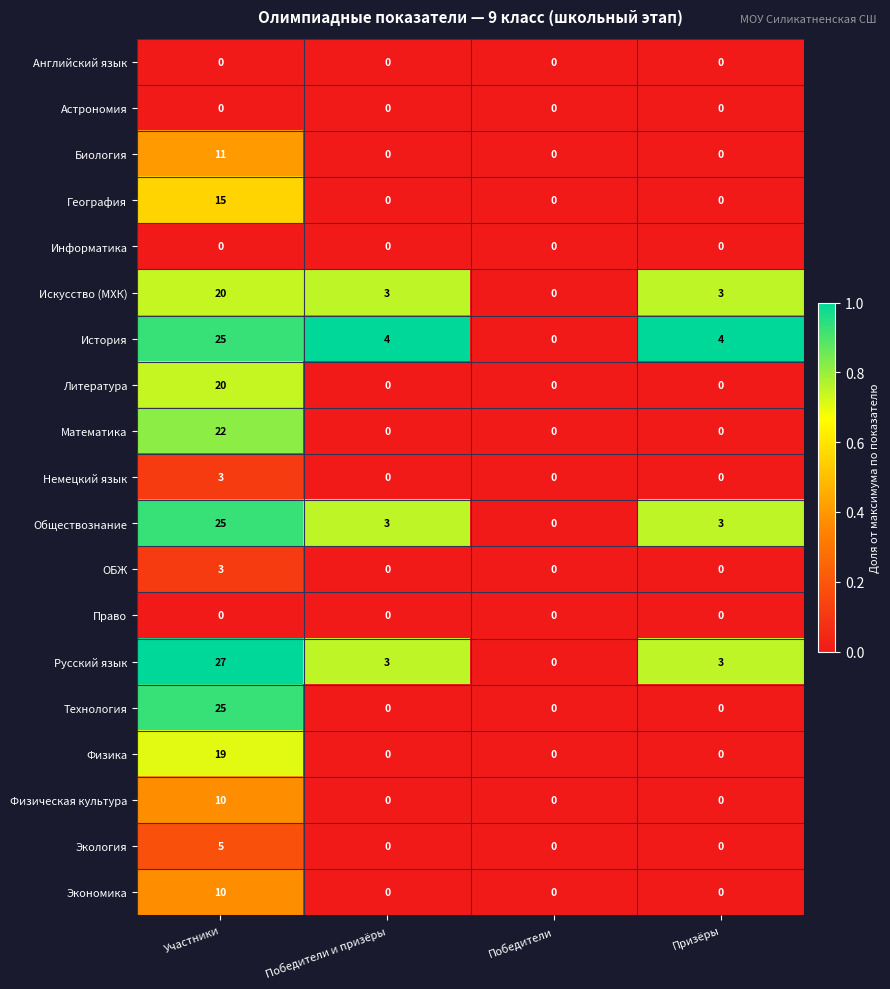

At which category is the sum across all series the highest?

Участники